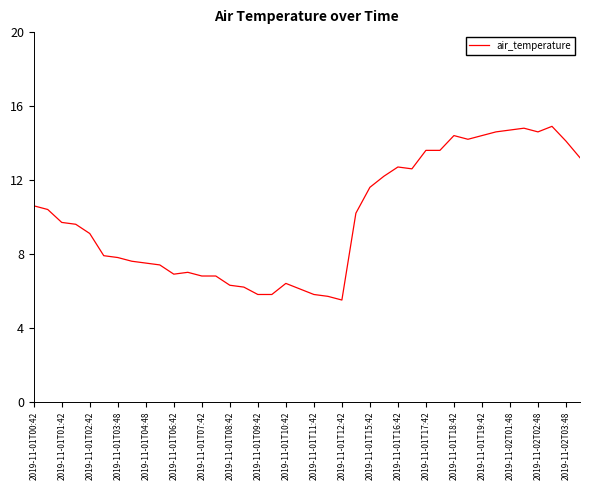

What is the difference between the maximum and minimum values?

9.4